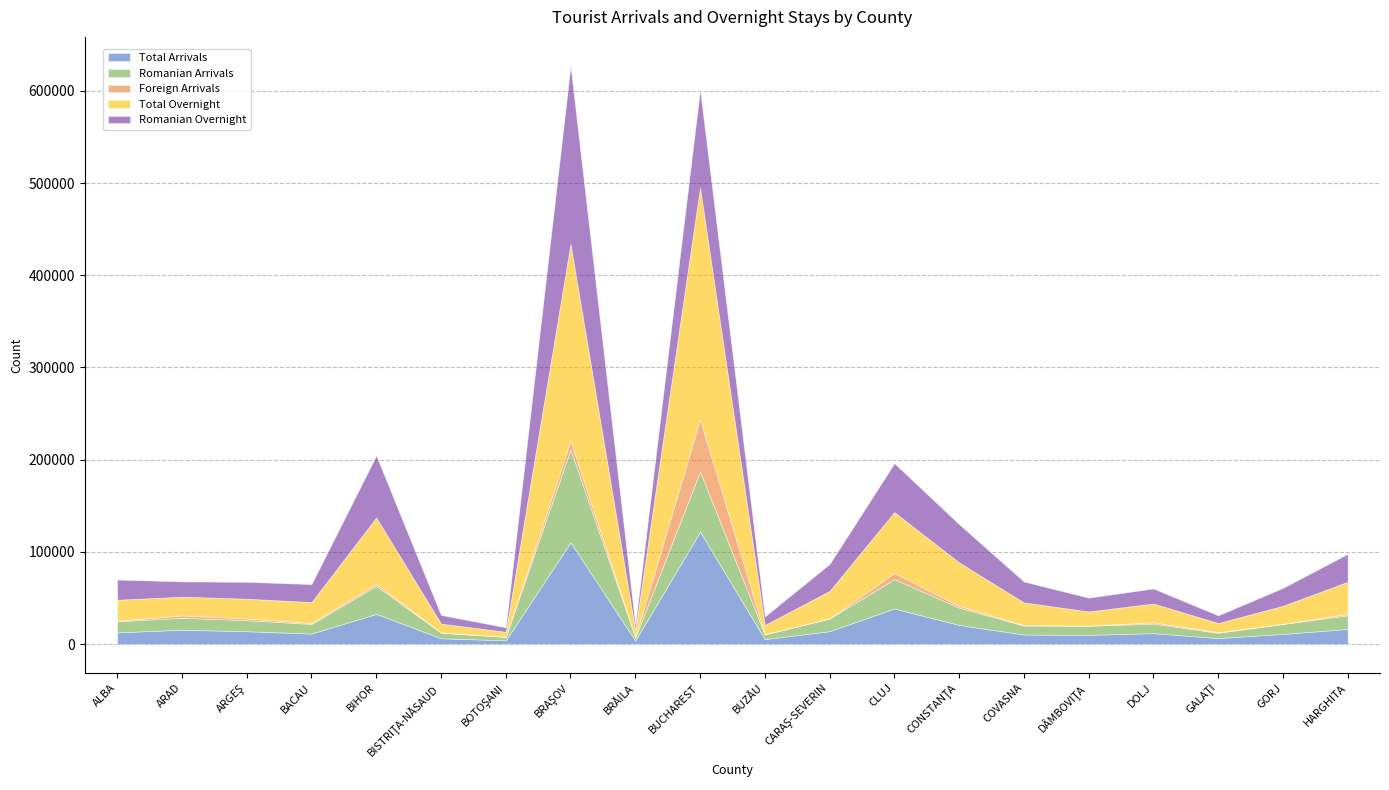

What value does the Romanian Arrivals series have at CONSTANŢA?

18796